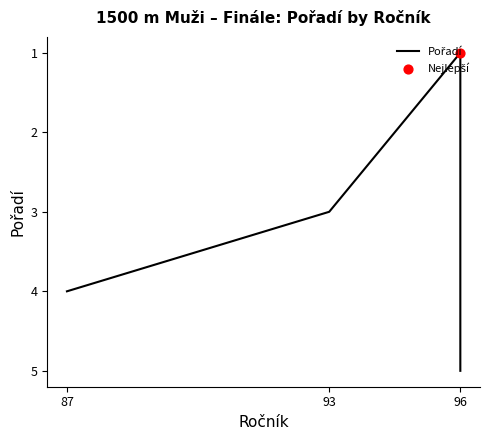

Approximately how many times larger is the value at 96 compared to 96?

0.5